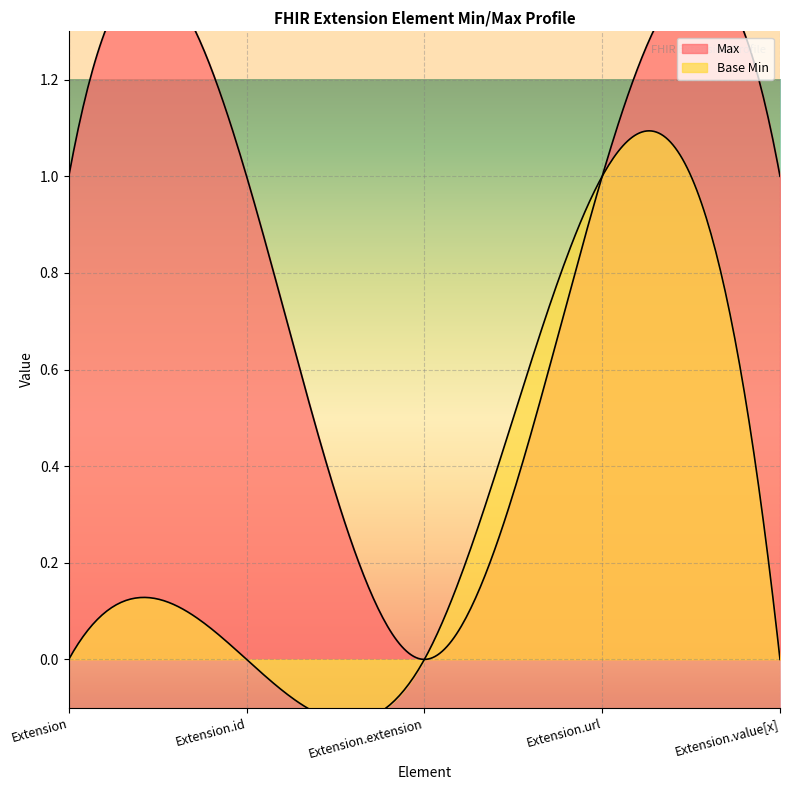

At which category does the chart reach its peak across all series?

Extension